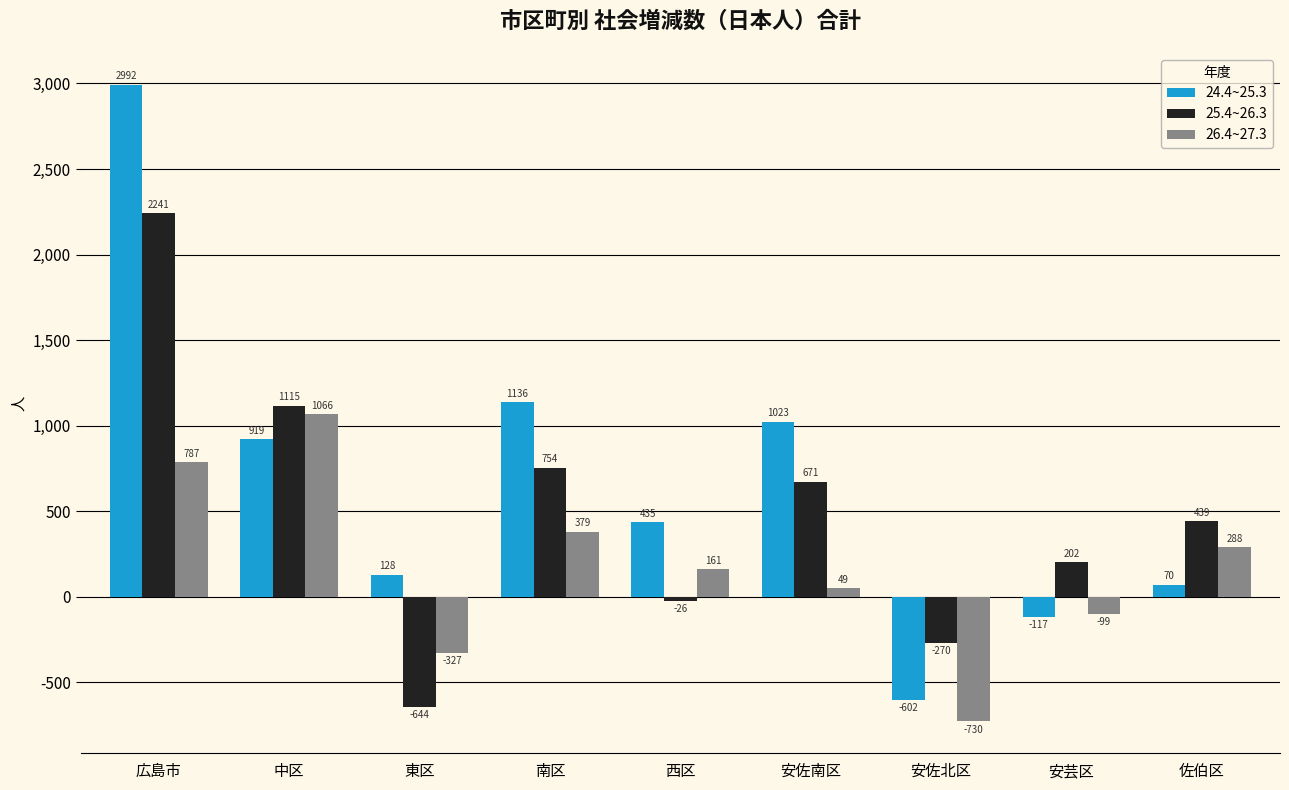

Reading right to left, transcribe all the data shown in this chart.

24.4~25.3: 佐伯区=70	安芸区=-117	安佐北区=-602	安佐南区=1023	西区=435	南区=1136	東区=128	中区=919	広島市=2992
25.4~26.3: 佐伯区=439	安芸区=202	安佐北区=-270	安佐南区=671	西区=-26	南区=754	東区=-644	中区=1115	広島市=2241
26.4~27.3: 佐伯区=288	安芸区=-99	安佐北区=-730	安佐南区=49	西区=161	南区=379	東区=-327	中区=1066	広島市=787